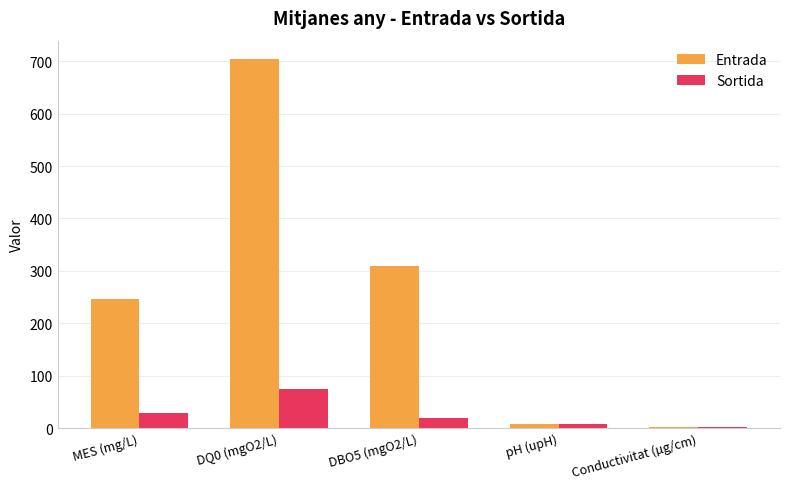

At which label does Entrada reach its peak?

DQ0 (mgO2/L)